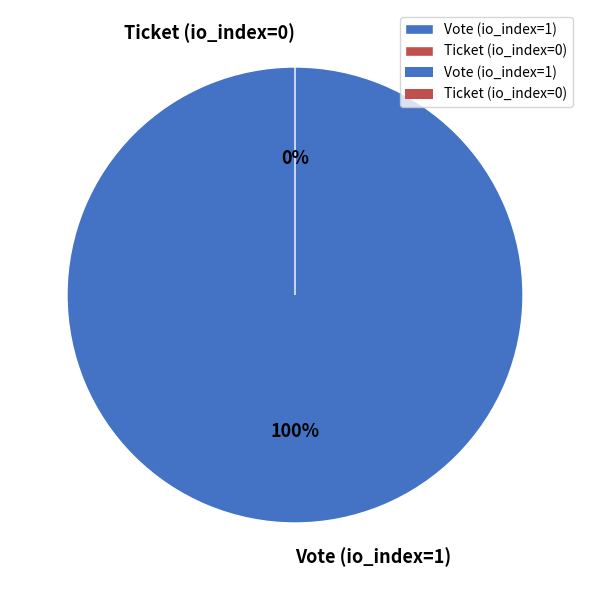

Between Ticket (io_index=0) and Vote (io_index=1), which is larger?

Vote (io_index=1)